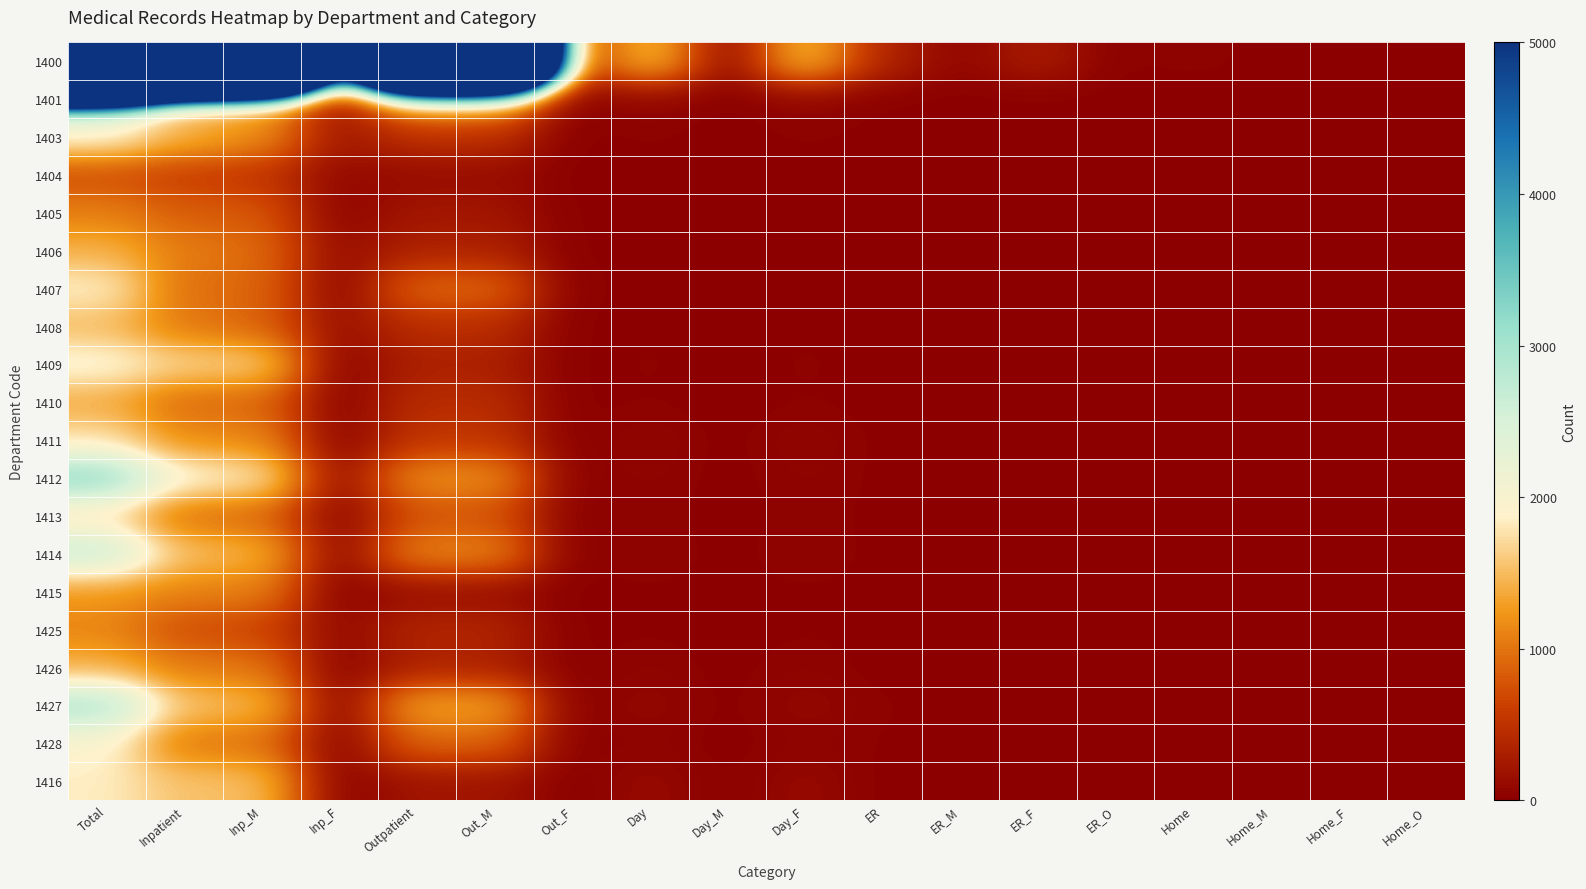

At which category is the sum across all series the highest?

Total